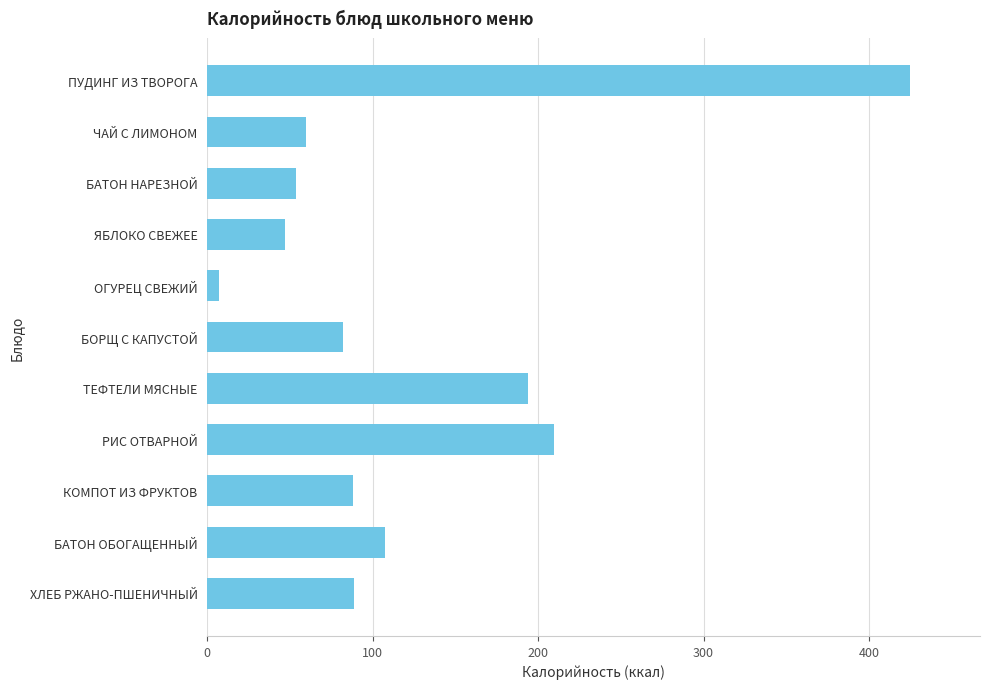

How many data points does each series have?

11